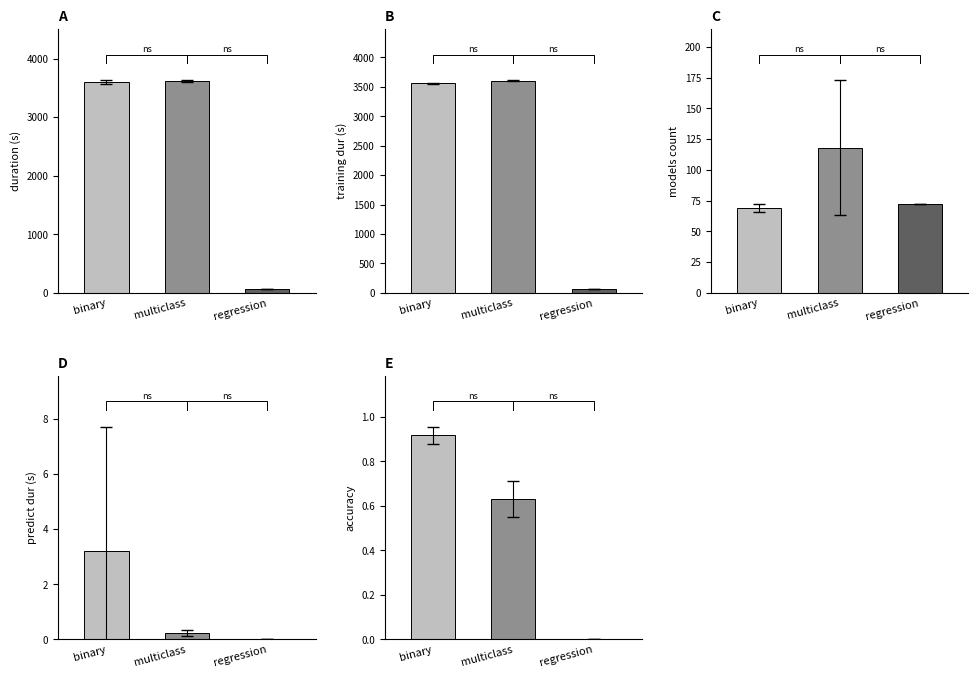

What is the difference between the maximum and minimum values in the regression series?

68.9